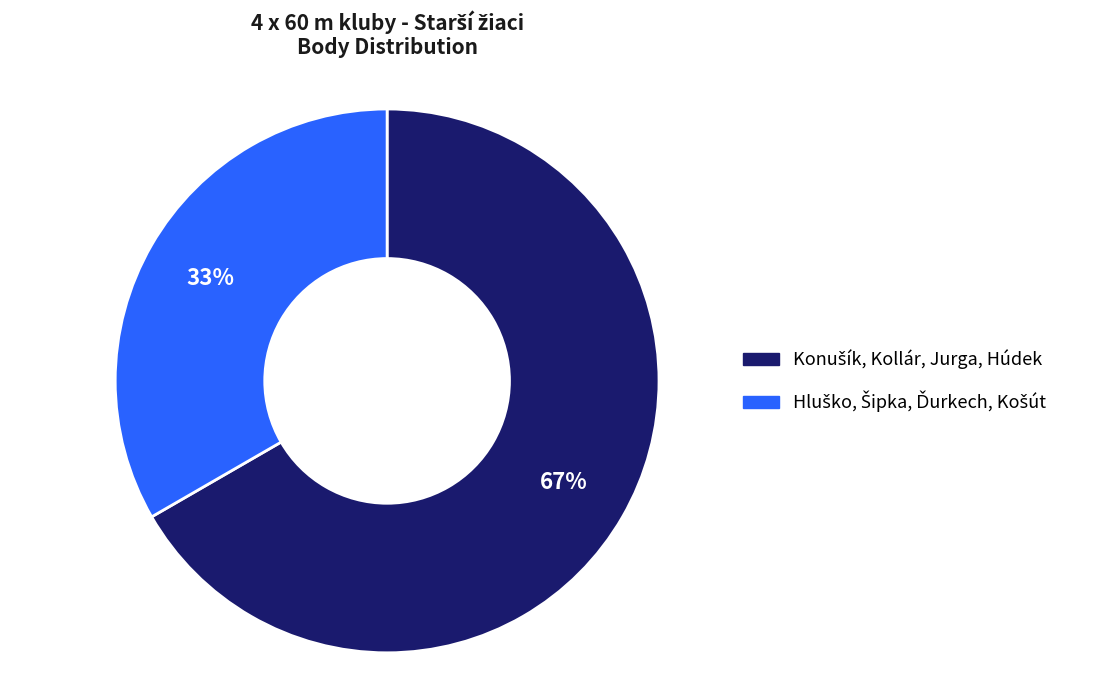

Count the number of slices in the pie.

2